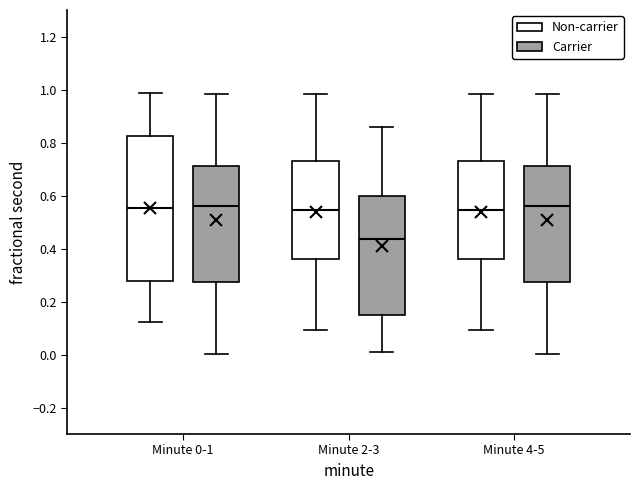

Reading left to right, read every box against the y-axis: the position of its median line, the range the box covers, and the ends of its whiskers. The values are not printed on the chart, so give them approximately, as read against the axis.

Minute 0-1 (Non-carrier): median 0.56, box 0.28 to 0.82, whiskers 0.12 to 0.98
Minute 0-1 (Carrier): median 0.56, box 0.28 to 0.72, whiskers 0.00 to 0.98
Minute 2-3 (Non-carrier): median 0.54, box 0.36 to 0.74, whiskers 0.10 to 0.98
Minute 2-3 (Carrier): median 0.44, box 0.14 to 0.60, whiskers 0.02 to 0.86
Minute 4-5 (Non-carrier): median 0.54, box 0.36 to 0.74, whiskers 0.10 to 0.98
Minute 4-5 (Carrier): median 0.56, box 0.28 to 0.72, whiskers 0.00 to 0.98